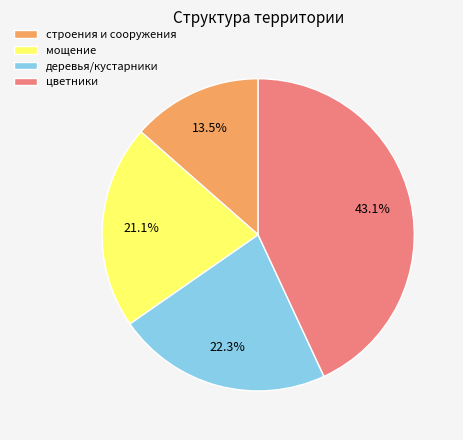

Combined, do строения и сооружения and деревья/кустарники account for over 50%?

No